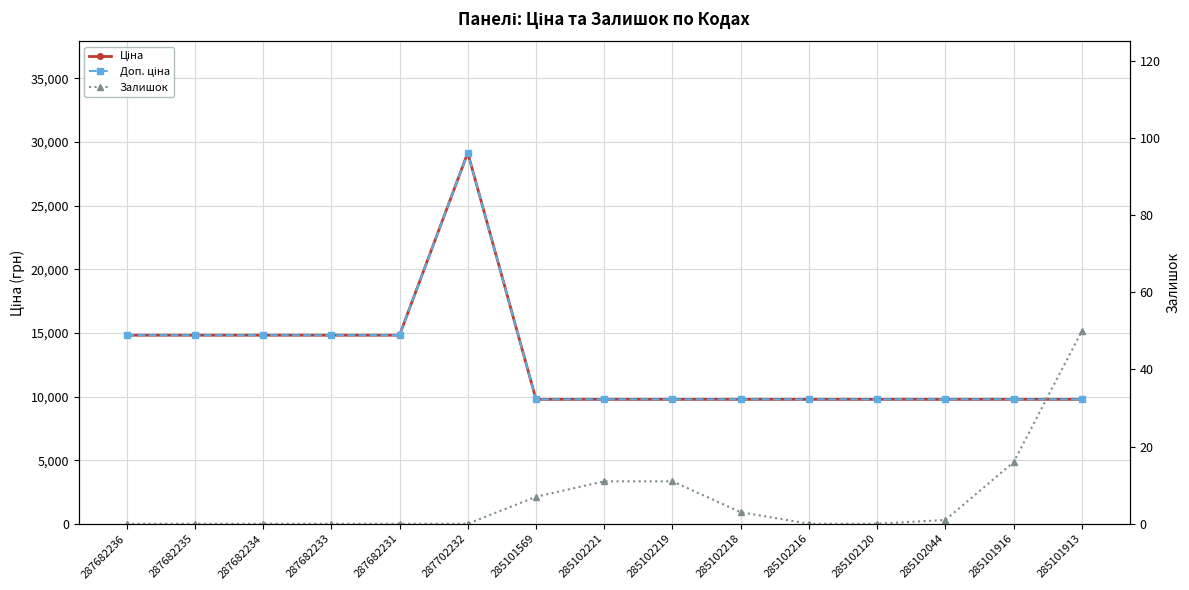

List the labels in order of Ціна value, largest first.

287702232, 287682236, 287682235, 287682234, 287682233, 287682231, 285101569, 285102221, 285102219, 285102218, 285102216, 285102120, 285102044, 285101916, 285101913